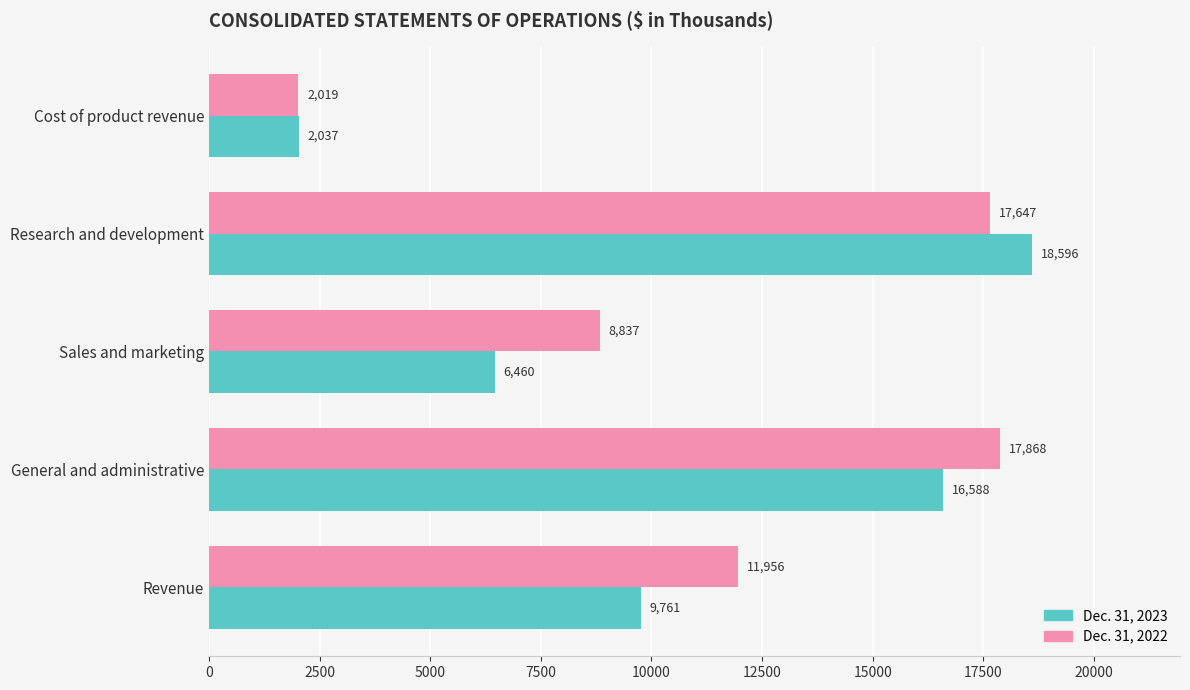

True or false: Dec. 31, 2022 has a value of 2019 at Cost of product revenue.

True